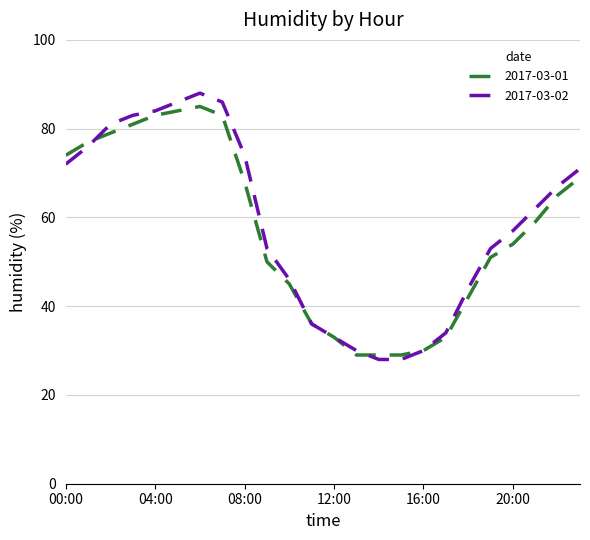

What is the maximum value for 2017-03-01?

85